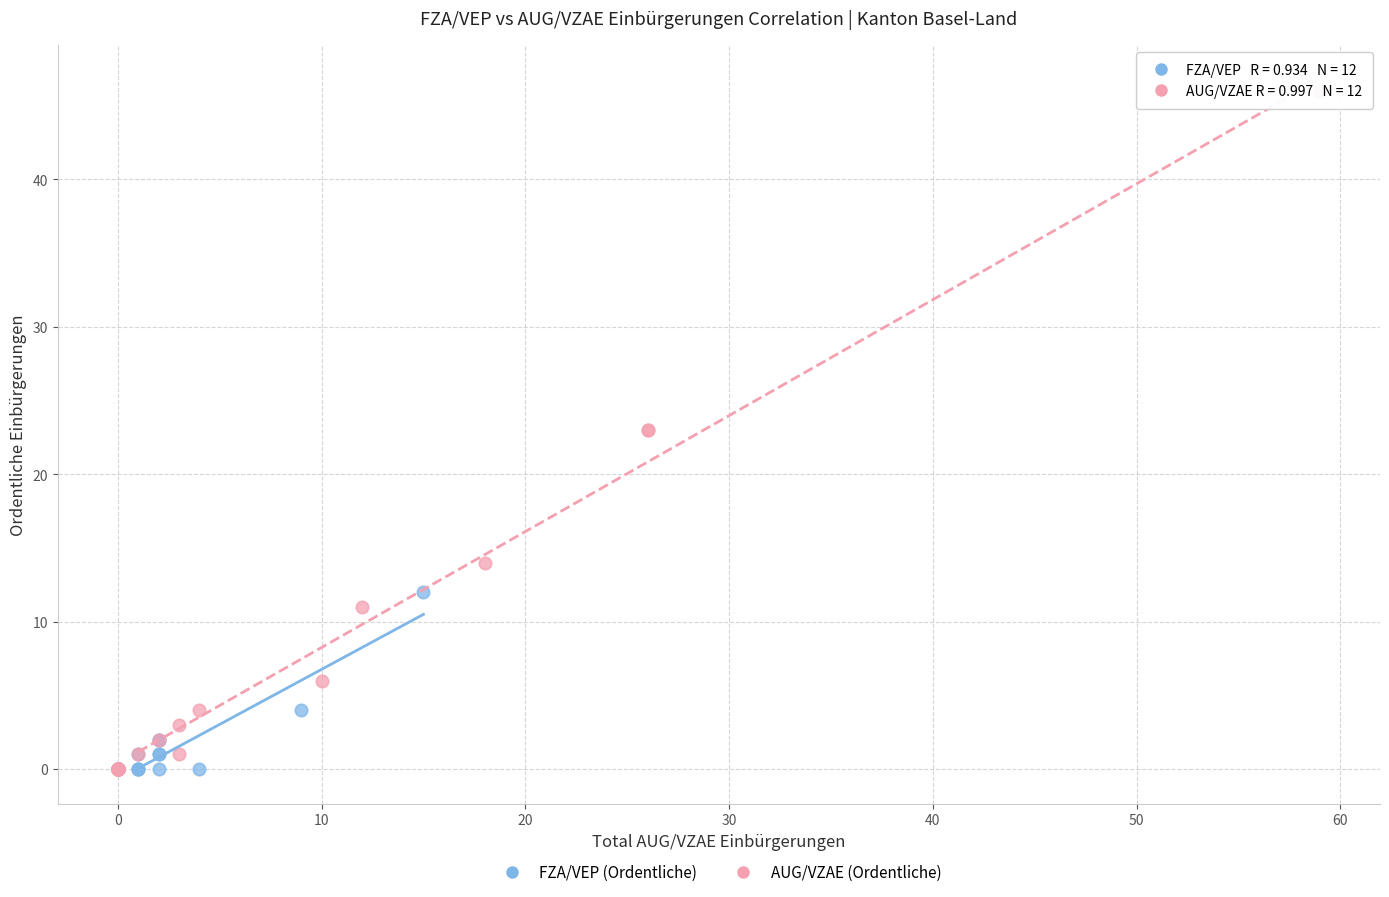

What are all the series names shown in the legend?

FZA/VEP (Ordentliche), AUG/VZAE (Ordentliche)